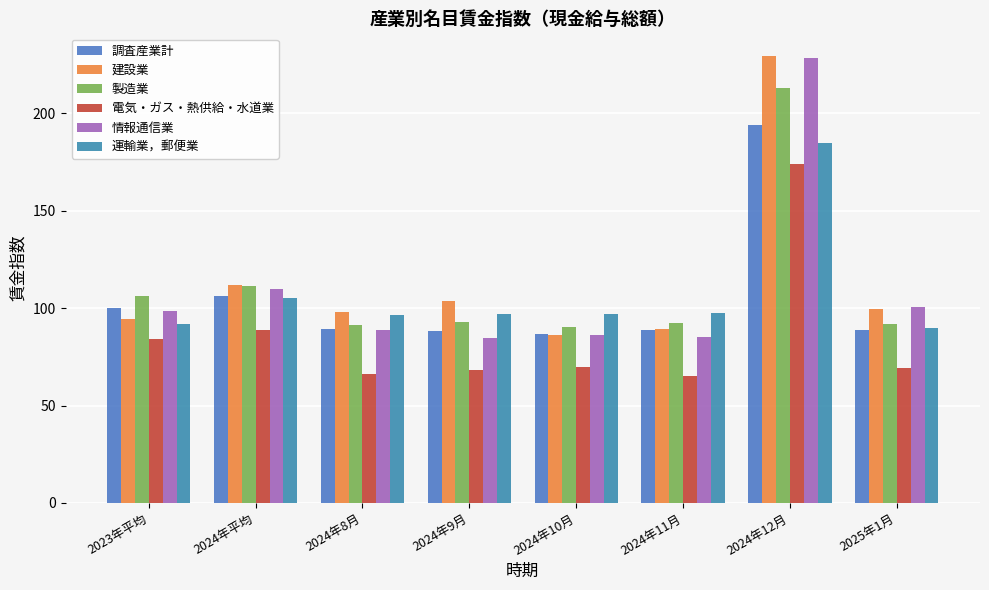

Between 2024年平均 and 2024年8月, which series saw the biggest shift?

電気・ガス・熱供給・水道業